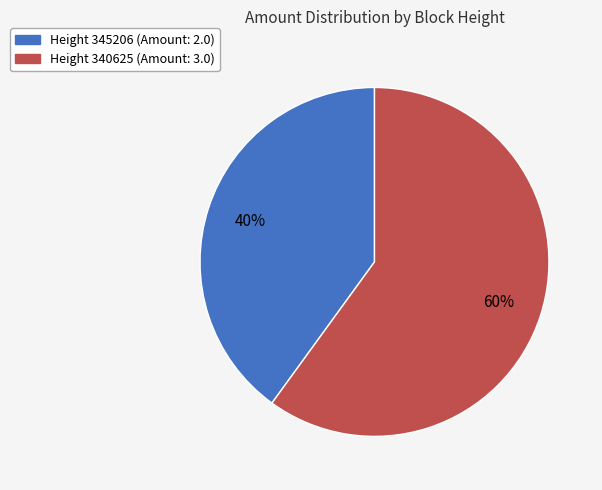

To the nearest percent, what is the difference between the largest and smallest slice percentages?

20%